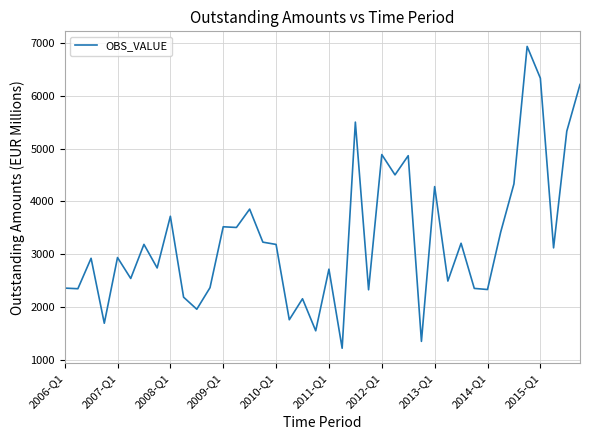

What is the difference between the maximum and minimum values?

5710